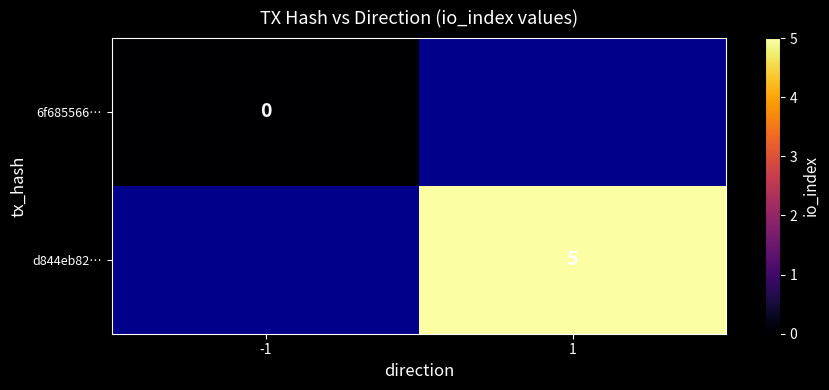

List the labels in order of d844eb82… value, smallest first.

-1, 1